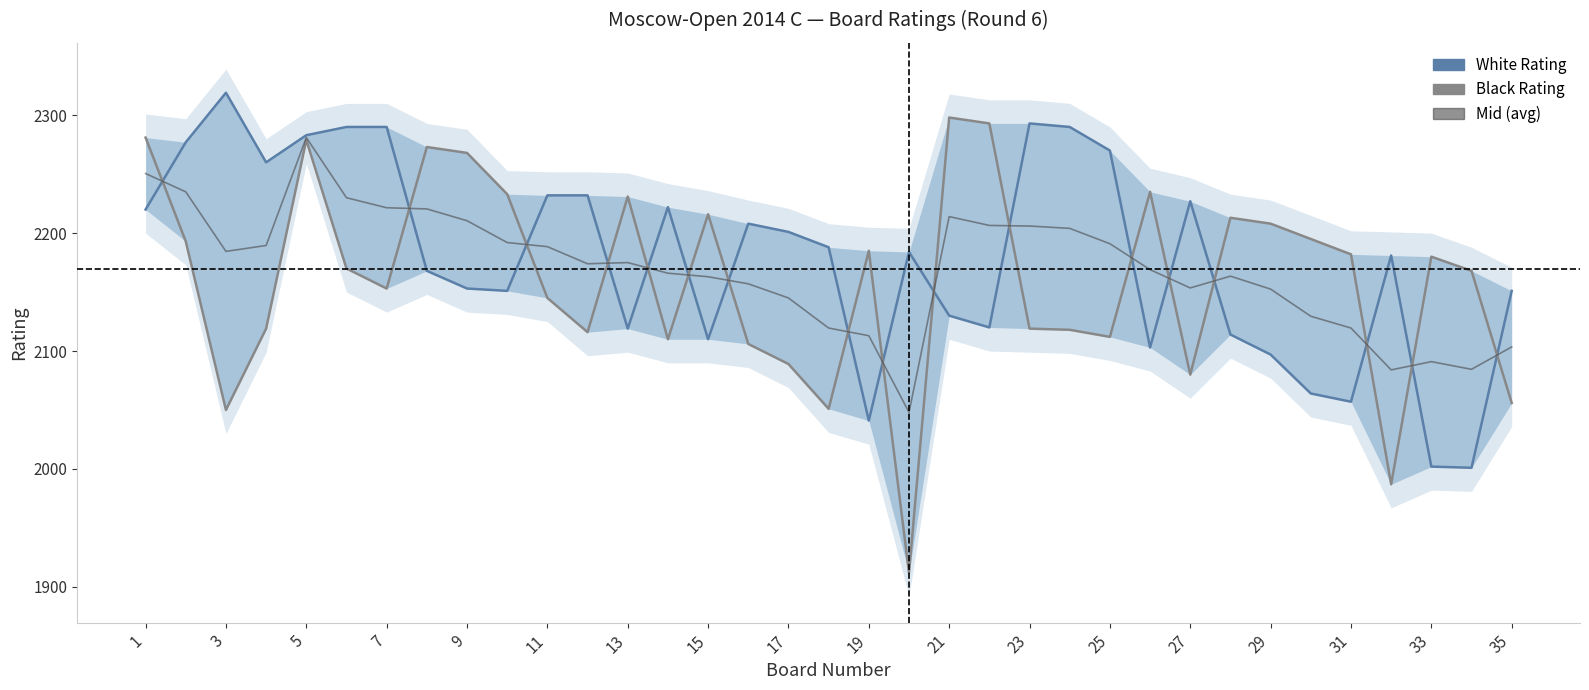

At how many categories does at least one series exceed 2252?

14